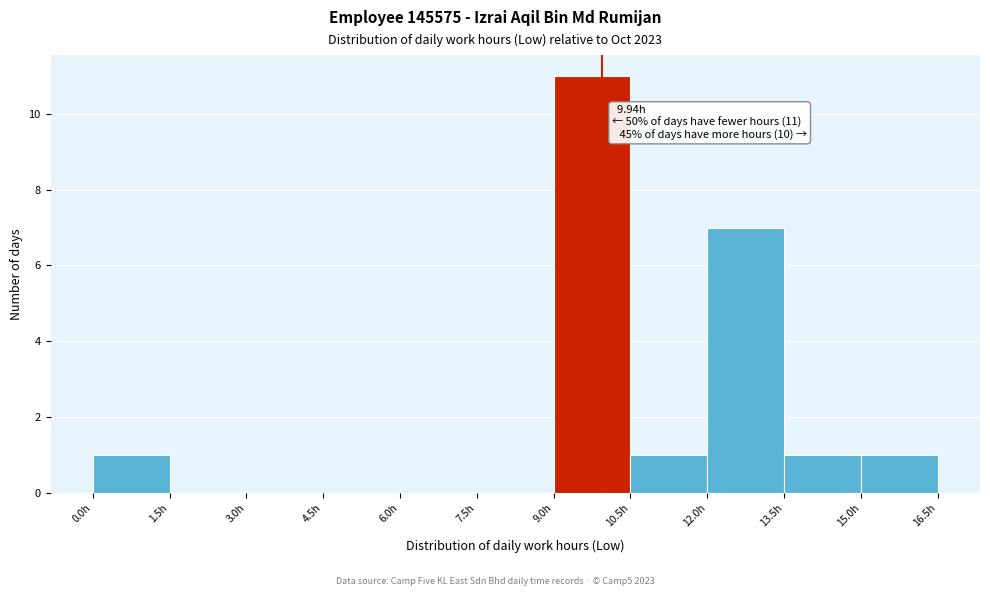

Which range on the x-axis has the tallest bar?

9.0 to 10.5